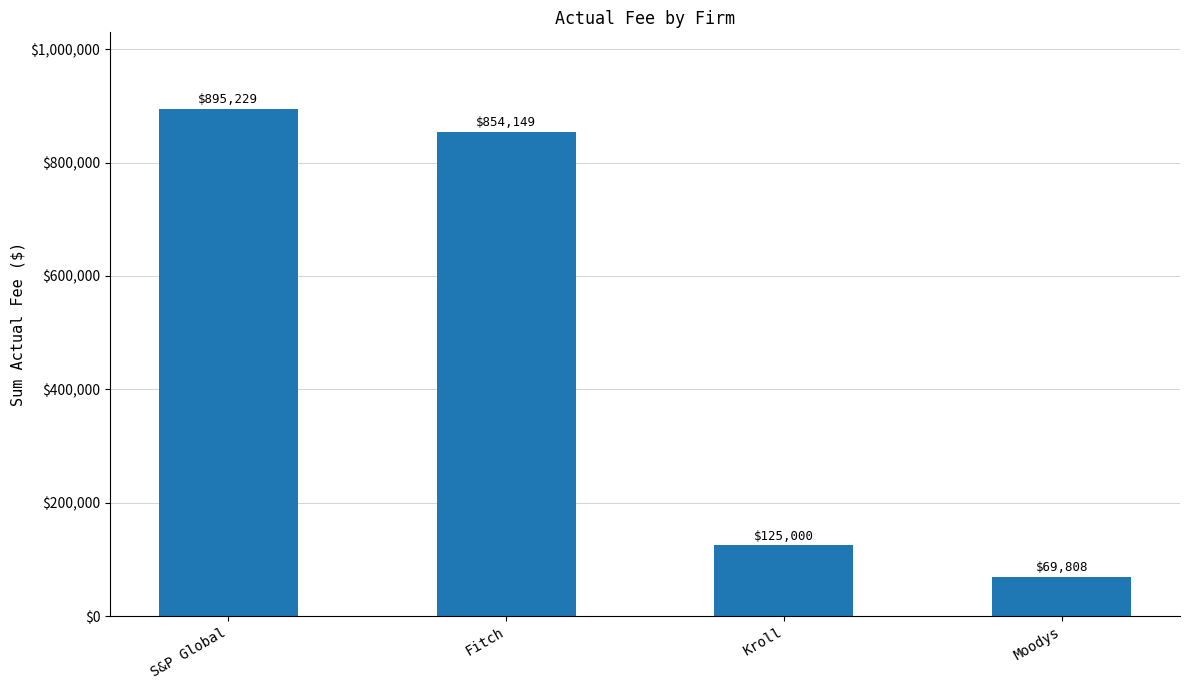

What is the label of the 2nd bar from the left?

Fitch